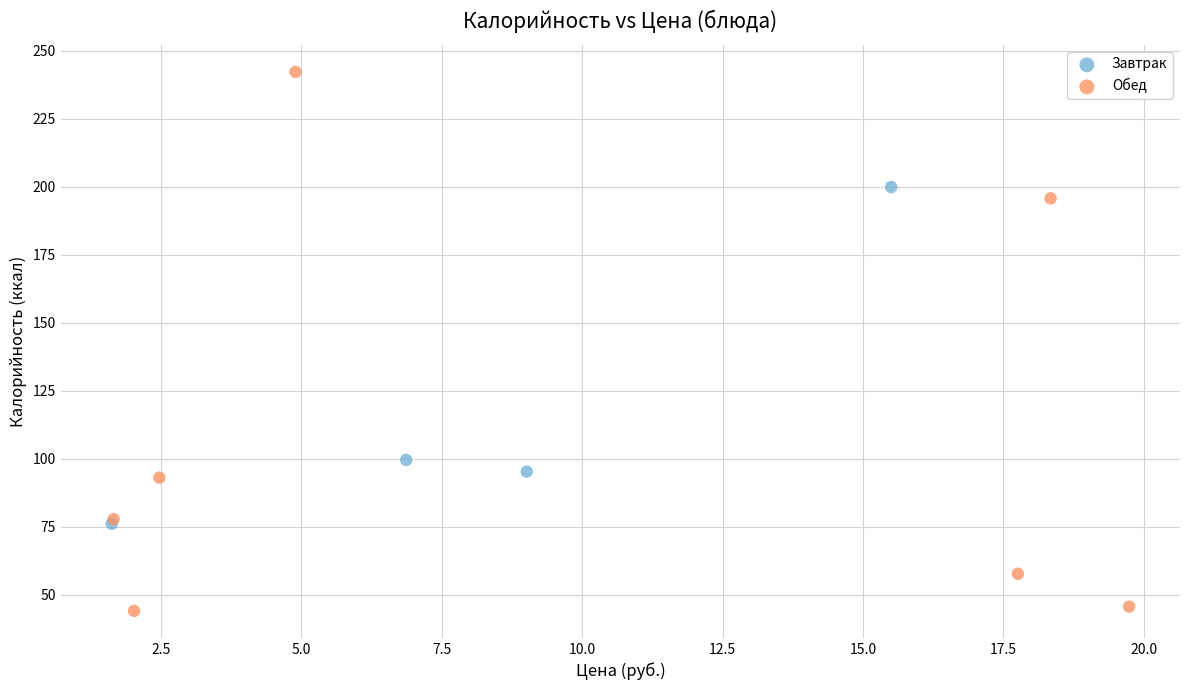

Which series contains the highest Y value?

Обед